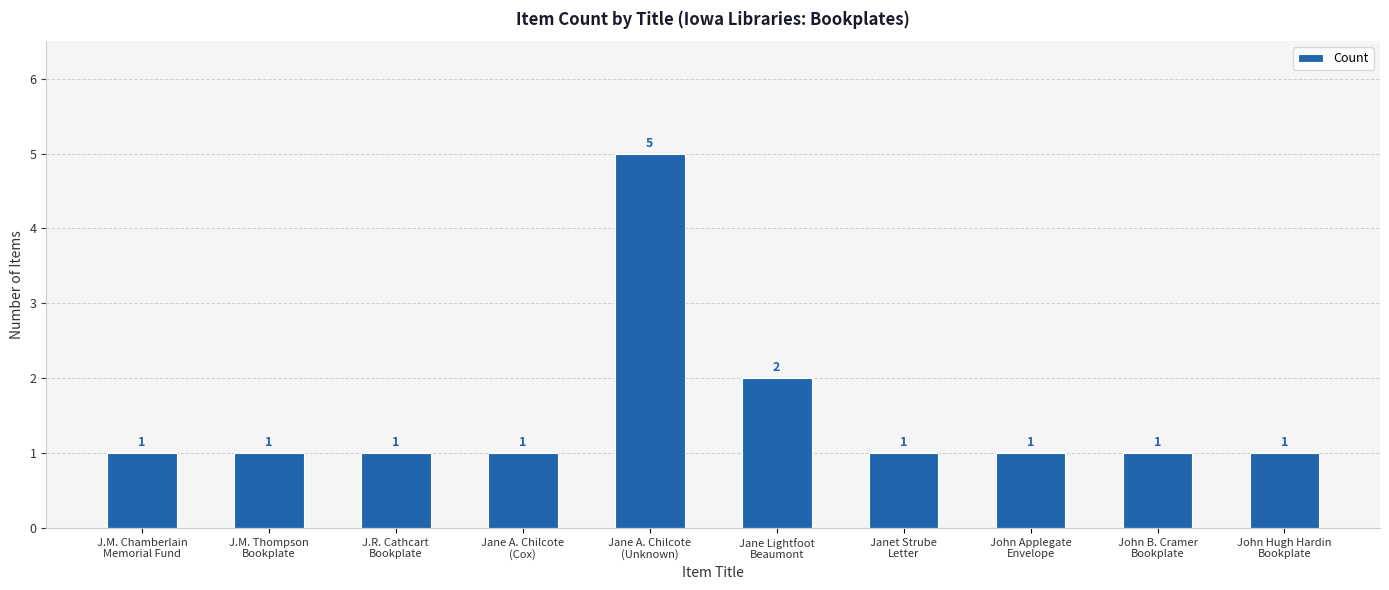

What is the difference between the values at John Applegate
Envelope and Jane Lightfoot
Beaumont?

1